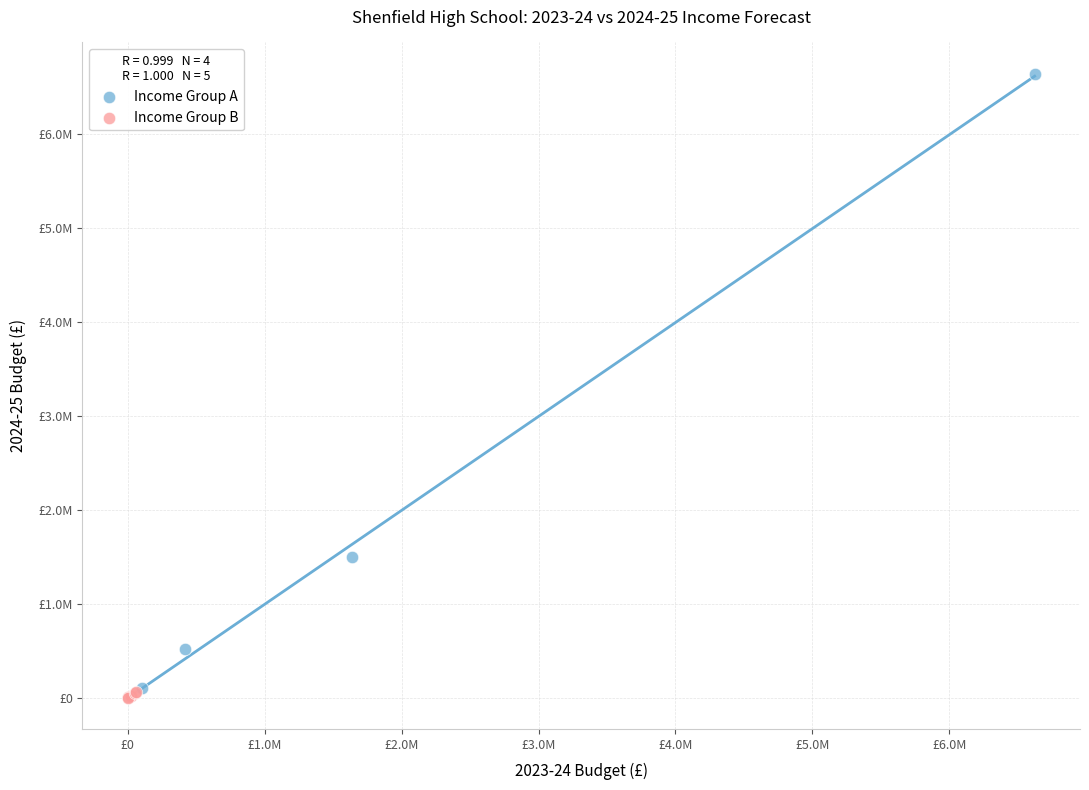

Which series contains the highest Y value?

Income Group A